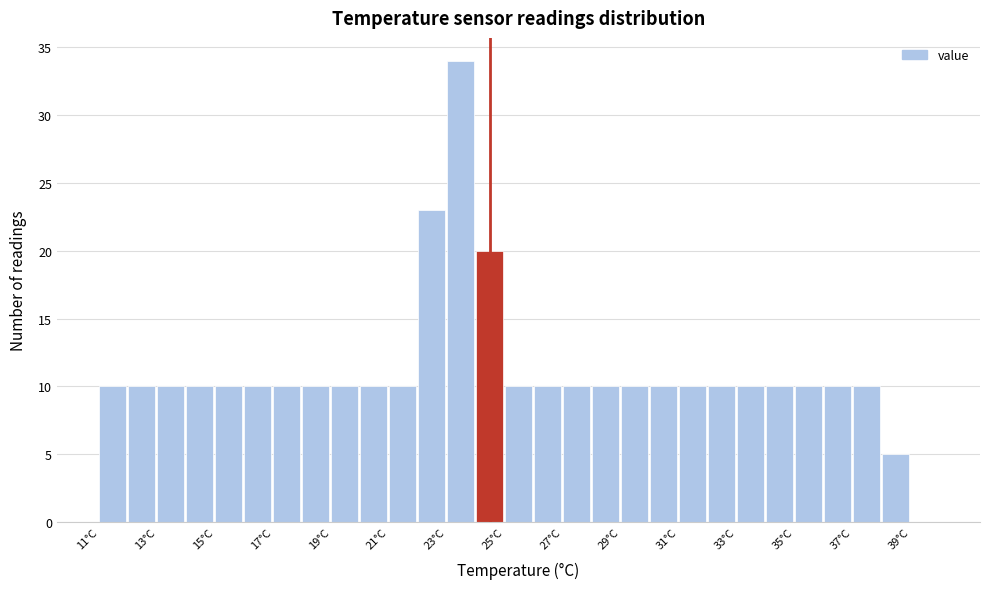

Reading left to right, list every bar in this chart as the range it spans on the x-axis followed by its height. The values are not printed on the chart, so give them approximately, as read against the axis.

11 to 12: 10
12 to 13: 10
13 to 14: 10
14 to 15: 10
15 to 16: 10
16 to 17: 10
17 to 18: 10
18 to 19: 10
19 to 20: 10
20 to 21: 10
21 to 22: 10
22 to 23: 23
23 to 24: 34
24 to 25: 20
25 to 26: 10
26 to 27: 10
27 to 28: 10
28 to 29: 10
29 to 30: 10
30 to 31: 10
31 to 32: 10
32 to 33: 10
33 to 34: 10
34 to 35: 10
35 to 36: 10
36 to 37: 10
37 to 38: 10
38 to 39: 5
39 to 40: 0